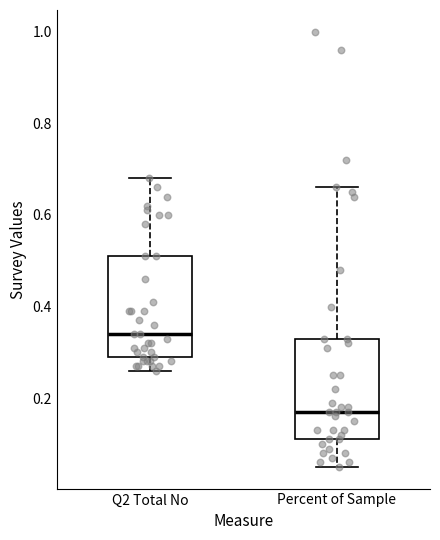

Which box's median line is the highest?

Q2 Total No